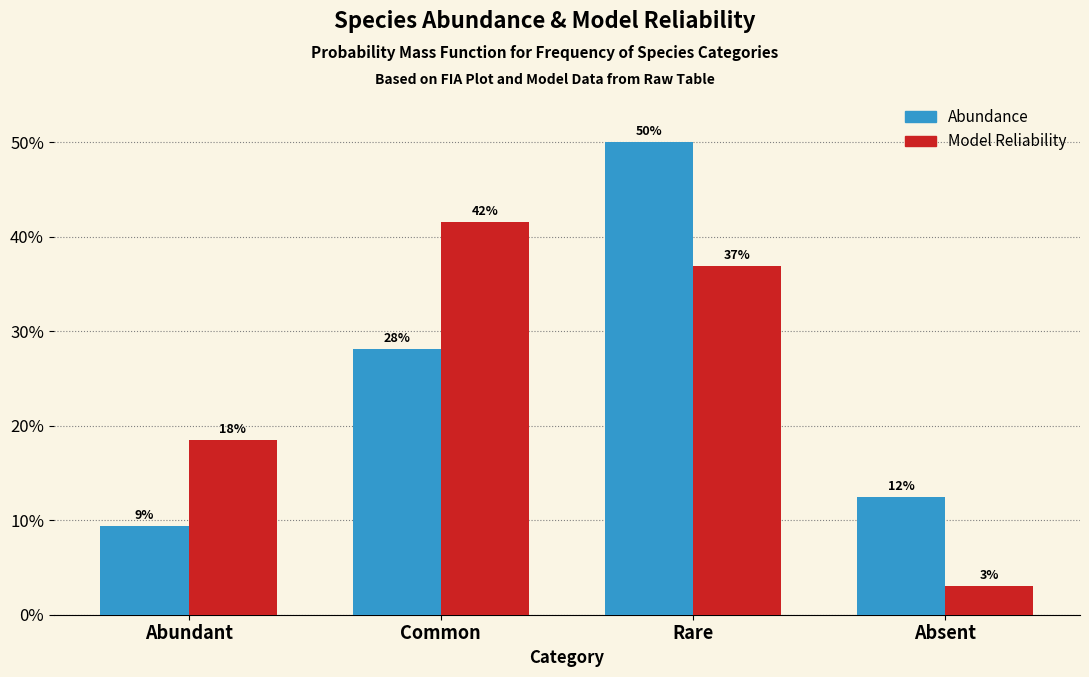

What are all the series names shown in the legend?

Abundance, Model Reliability